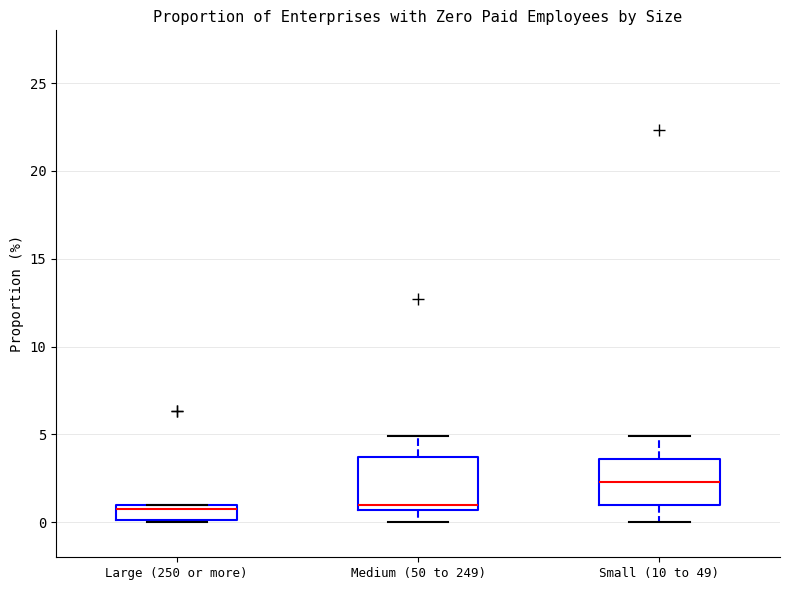

Where does the median line of the box for Medium (50 to 249) sit on the y-axis? The values are not printed on the chart, so give them approximately, as read against the axis.

1.0